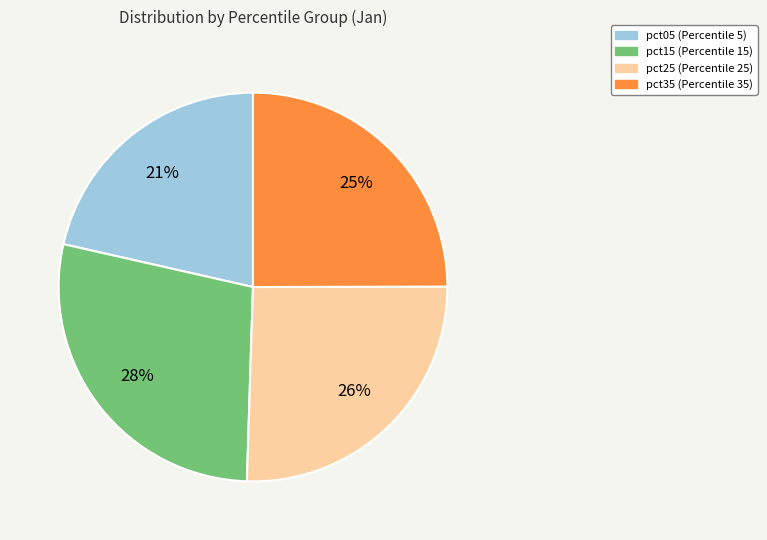

Does any single category account for the majority?

No